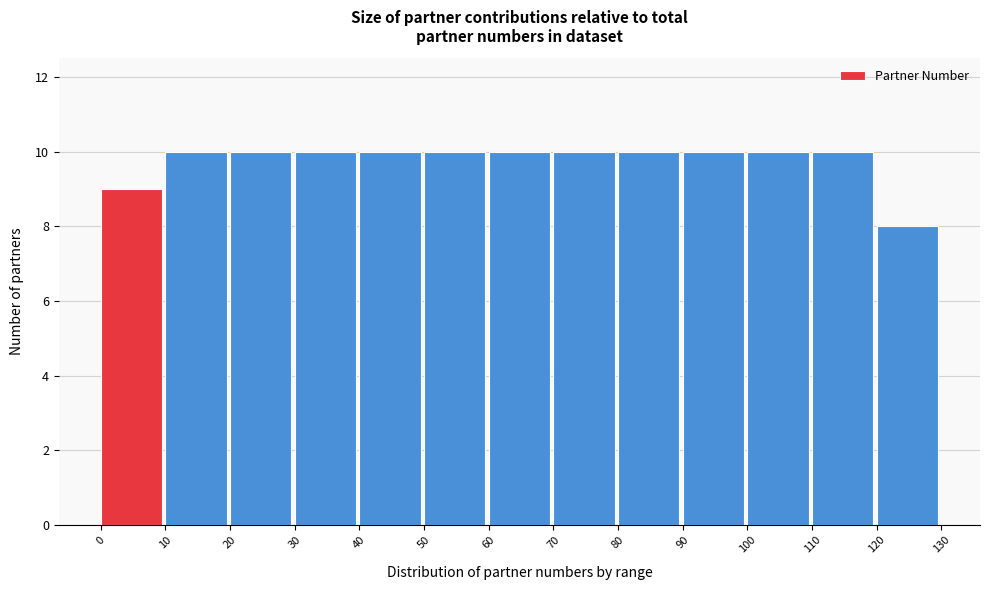

What is the height of the bar covering 110 to 120 on the x-axis? The values are not printed on the chart, so give them approximately, as read against the axis.

10